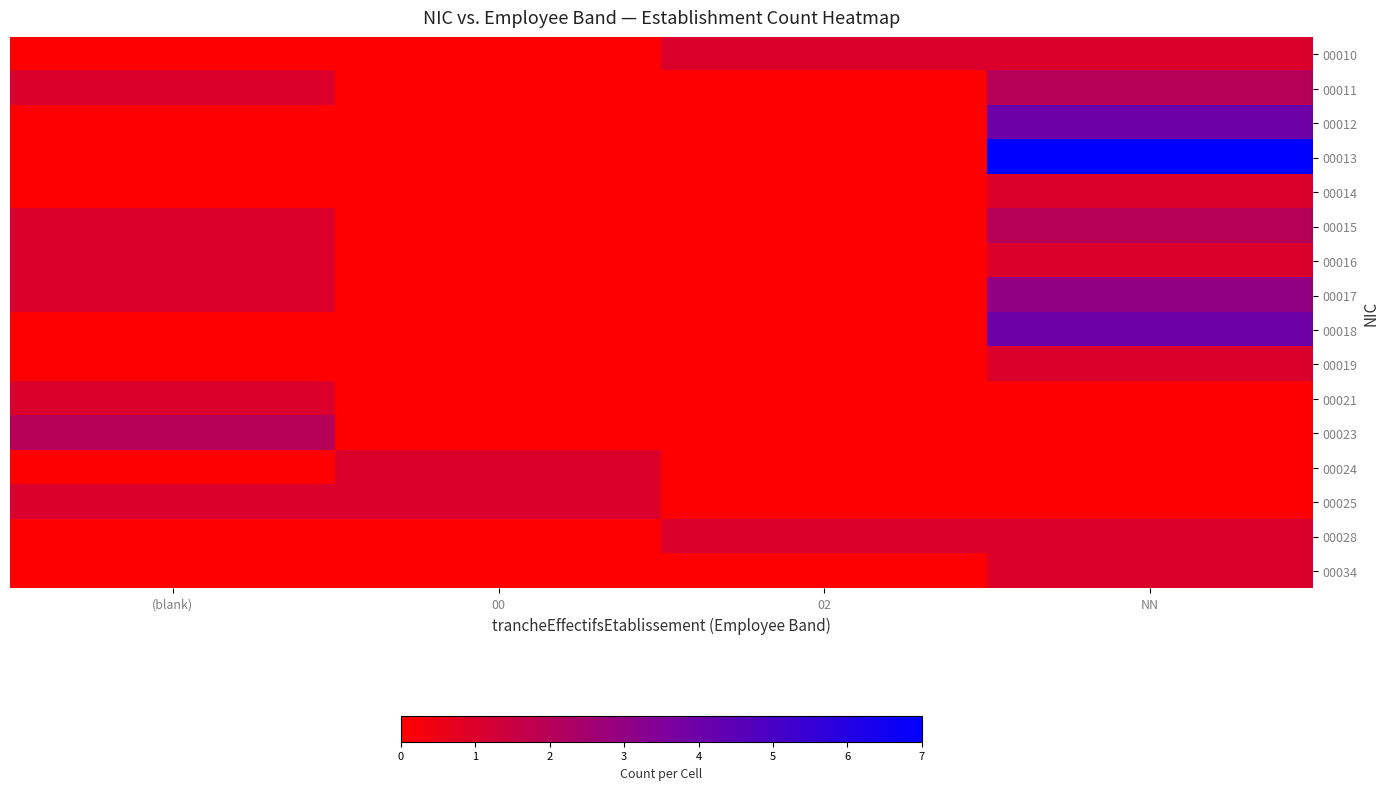

Which series has the largest range (max minus min)?

00013